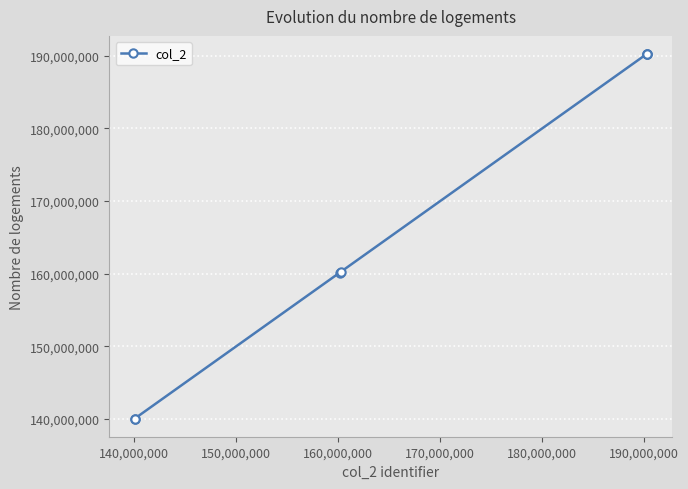

What is the average value?

167321764